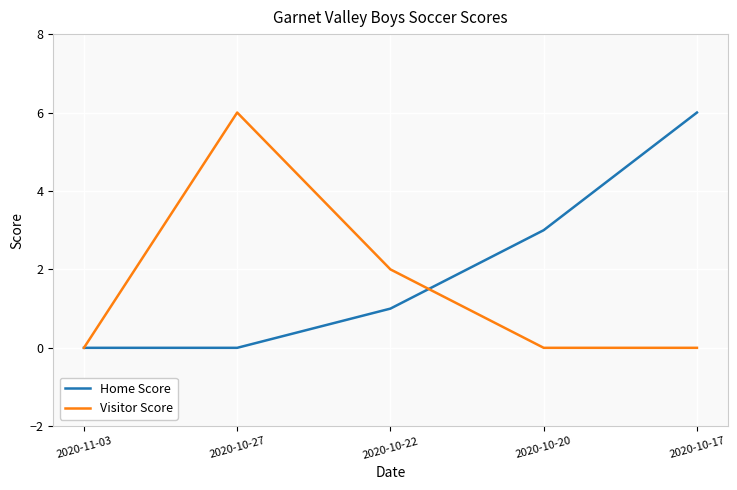

Reading left to right, list all the values displayed in this chart.

Home Score: 0	0	1	3	6
Visitor Score: 0	6	2	0	0